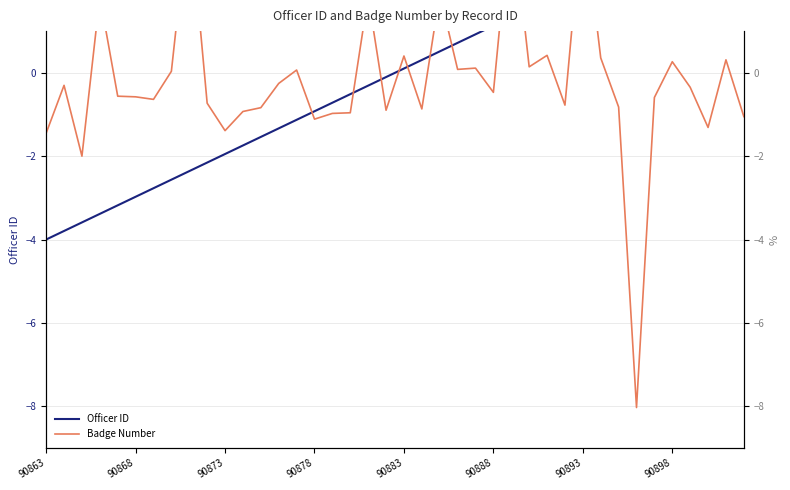

At which label does Officer ID reach its minimum?

90863